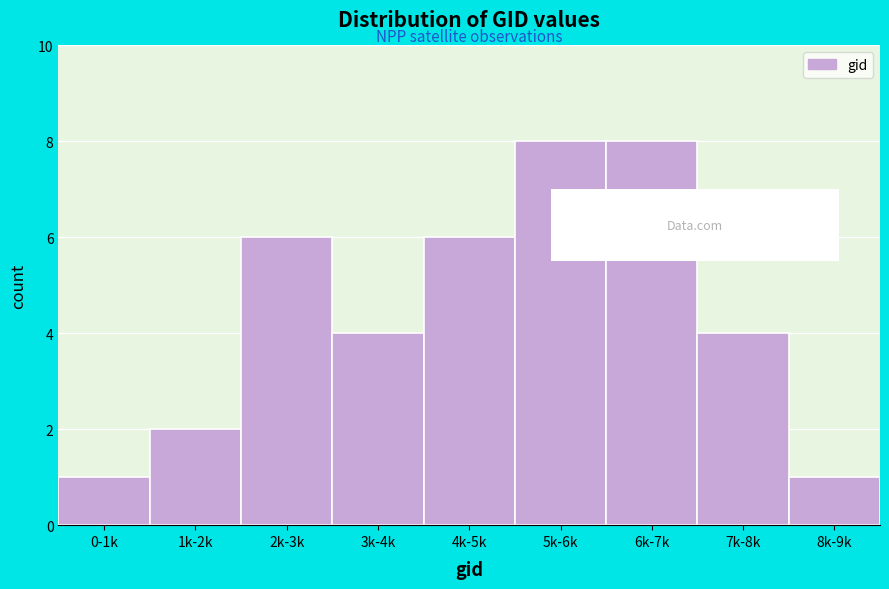

Reading left to right, transcribe all the data shown in this chart.

1	2	6	4	6	8	8	4	1